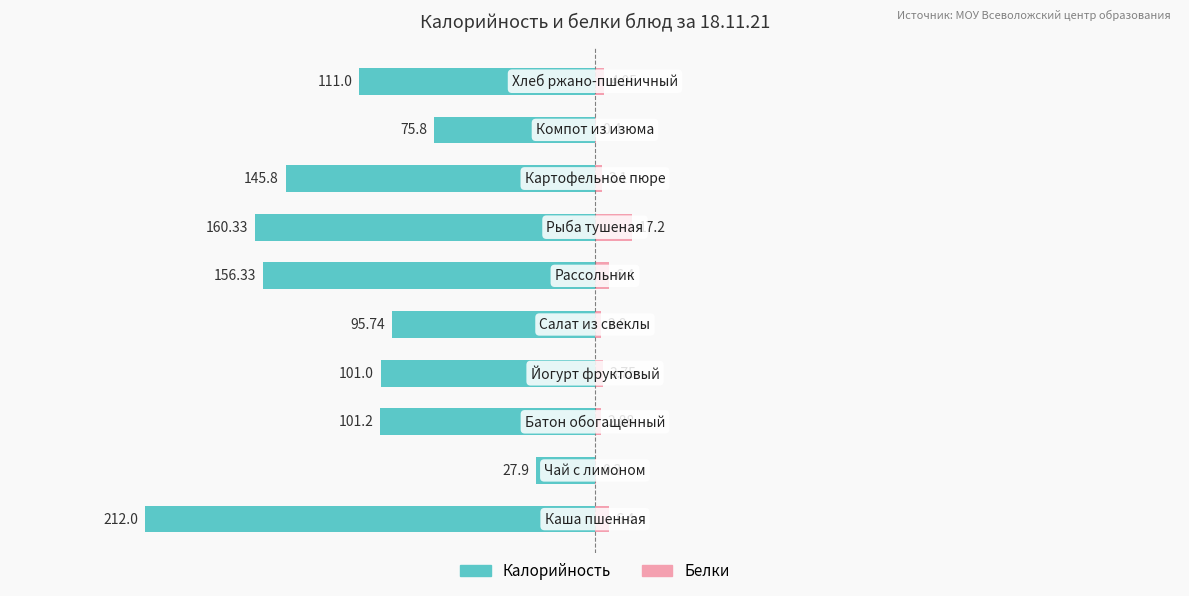

Are the bars horizontal?

Yes